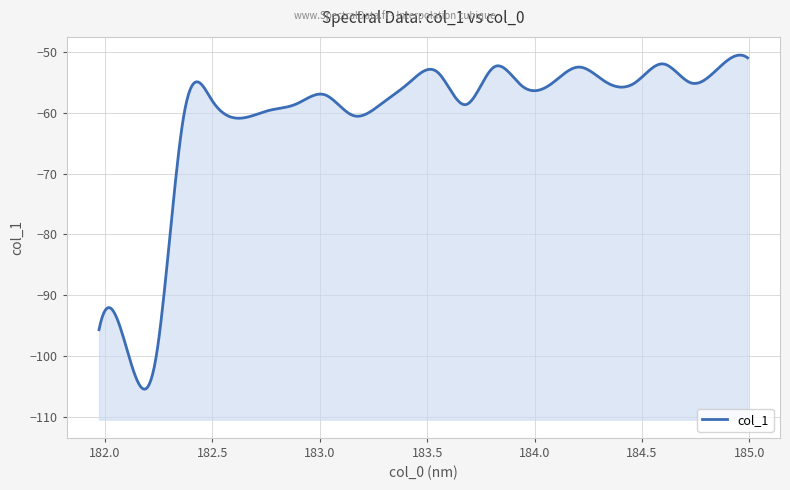

What is the approximate value at 182.498667305?

-57.9